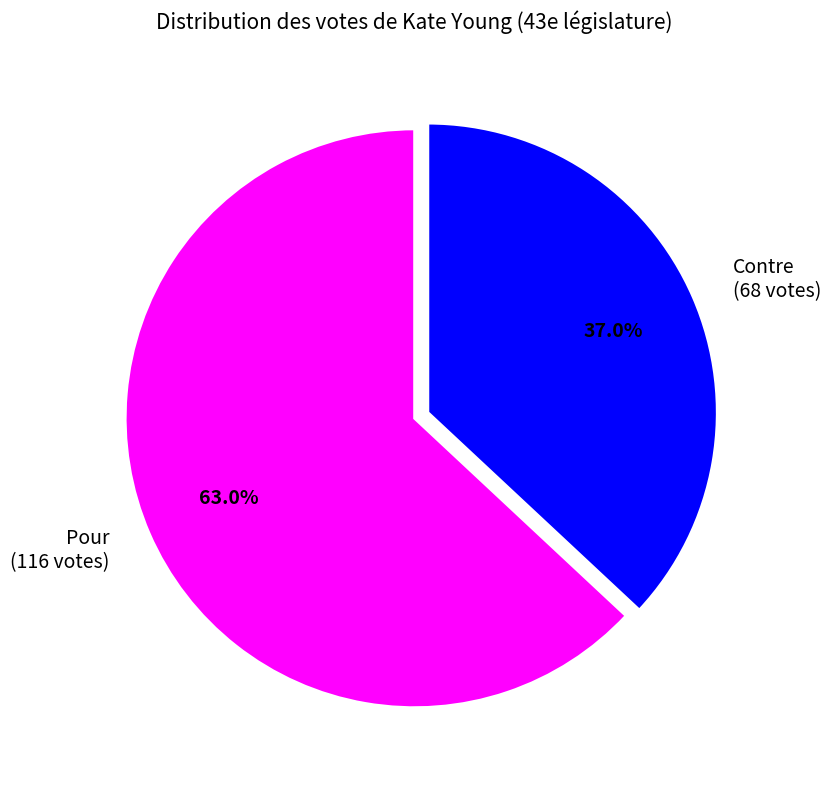

True or false: Contre accounts for 37% of the total.

True